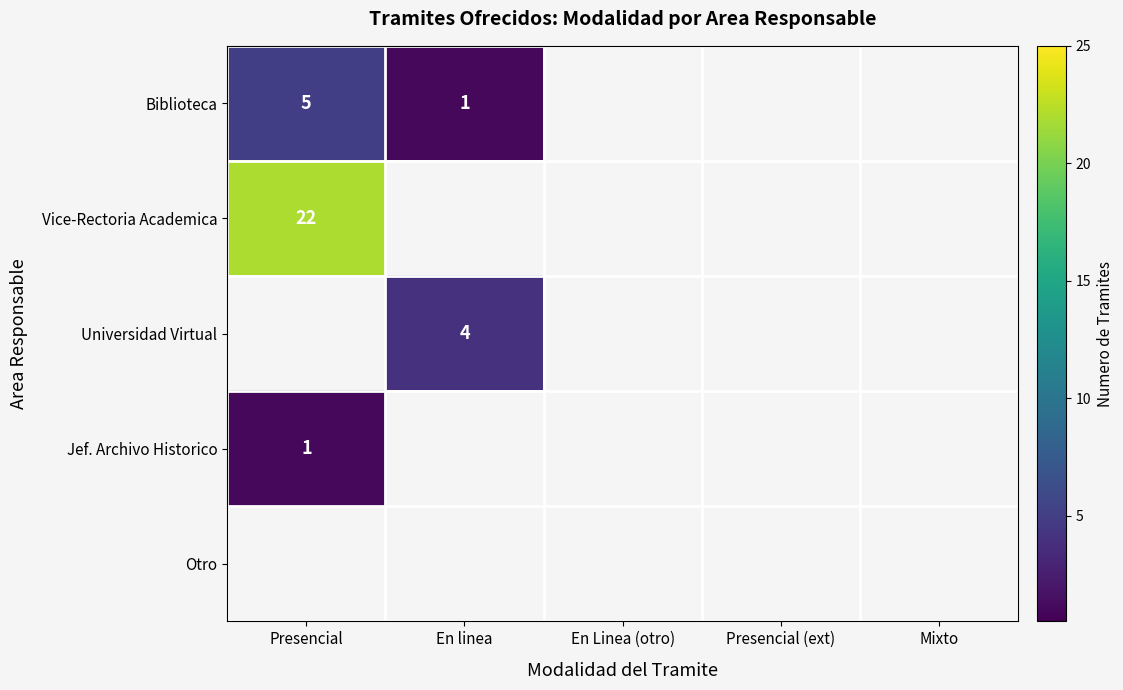

The value of Jef. Archivo Historico at Presencial is 0. True or false?

False